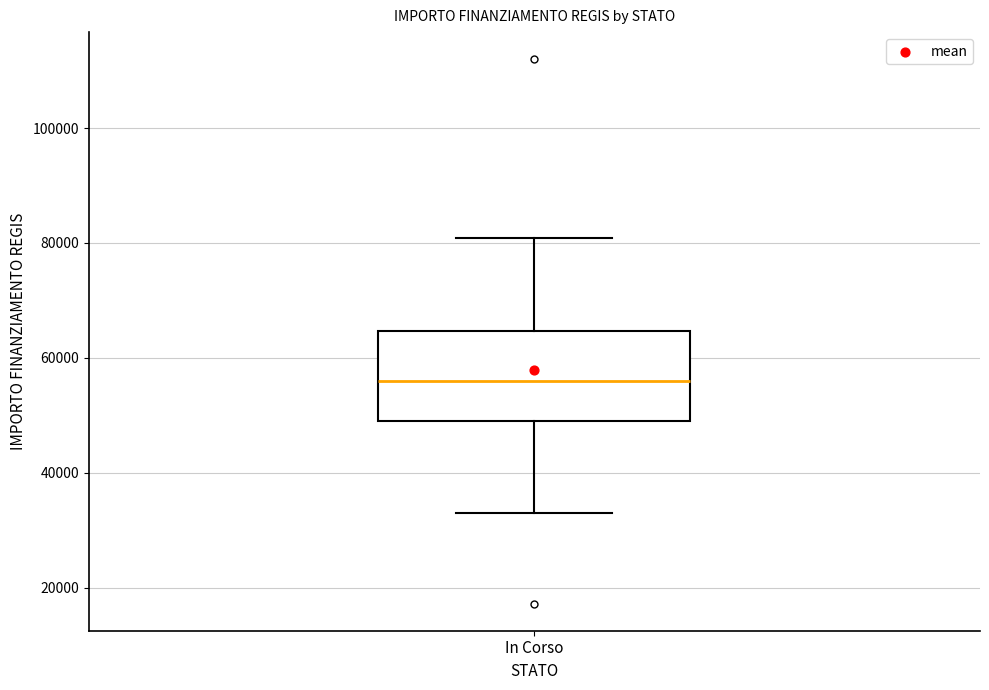

Transcribe this box plot: give where the median line is, the range the box spans, and where the two whiskers end, as read against the y-axis. The values are not printed on the chart, so give them approximately, as read against the axis.

median 56000, box 50000 to 64000, whiskers 32000 to 80000